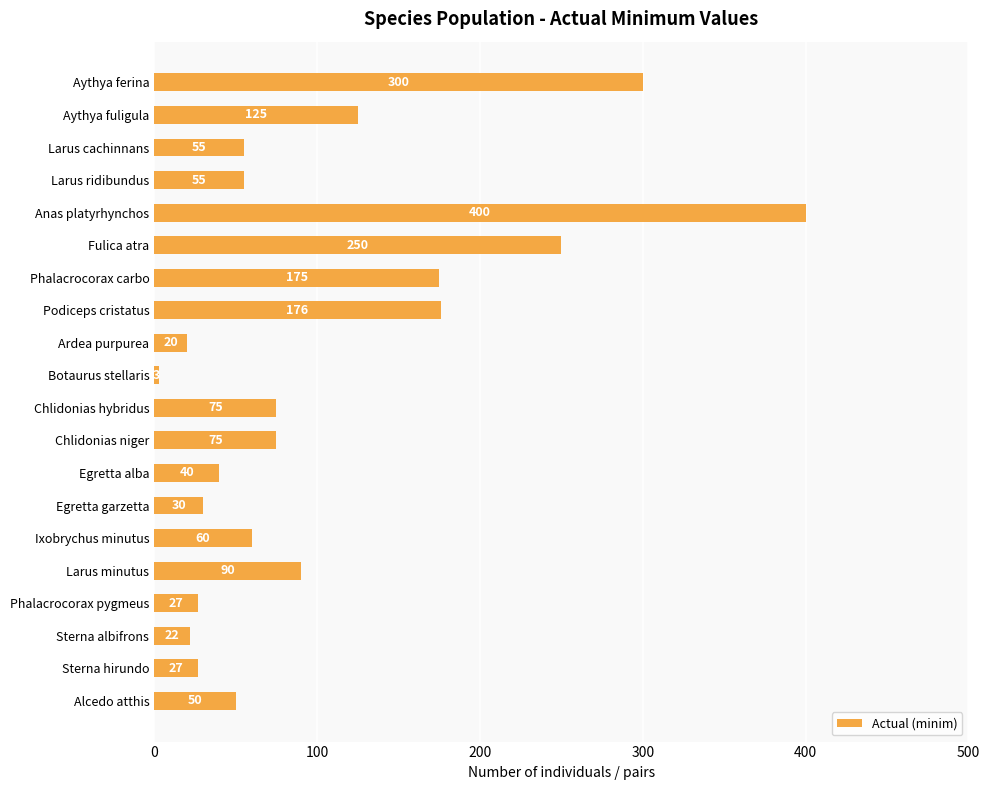

What is the difference between the maximum and minimum values?

397